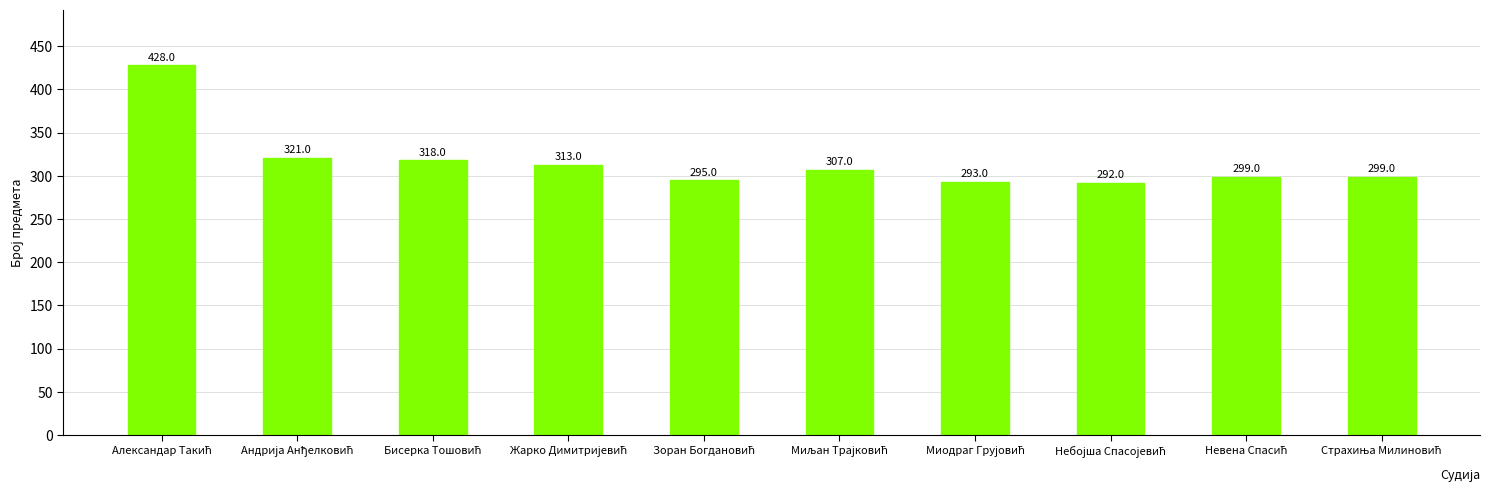

What is the difference between the second highest and minimum values?

29